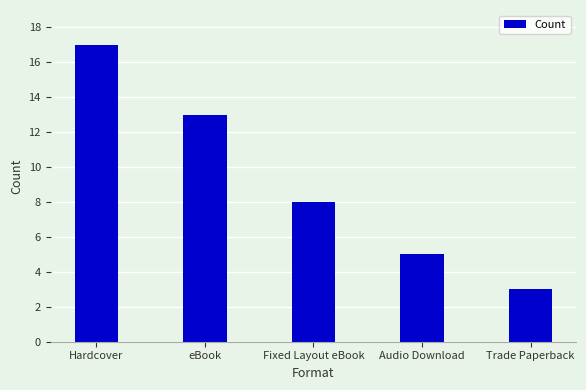

What is the difference between the second highest and minimum values?

10